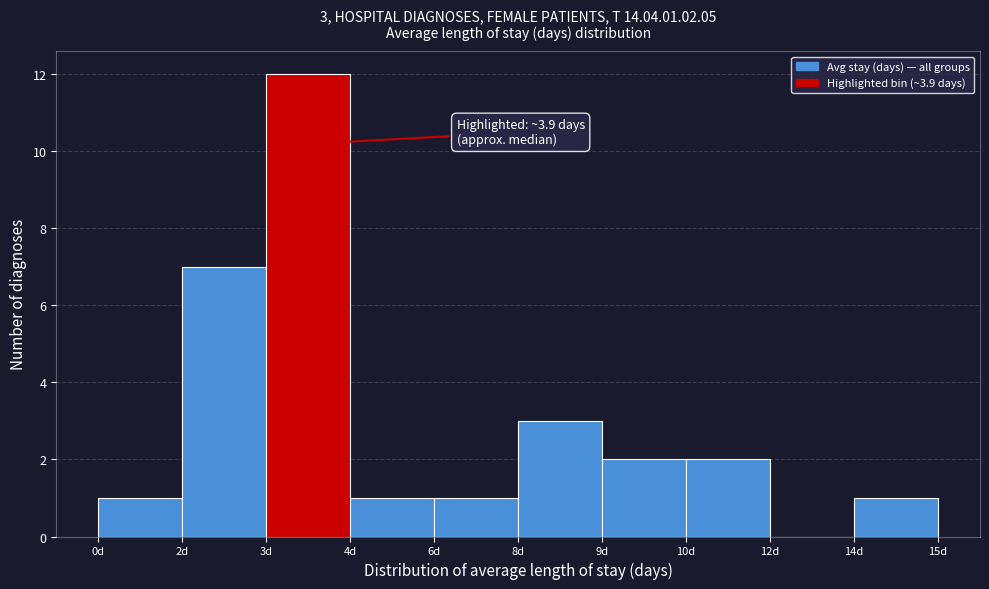

Reading left to right, extract all data points from this chart.

0d=1	2d=7	3d=12	4d=1	6d=1	8d=3	9d=2	10d=2	12d=0	14d=1